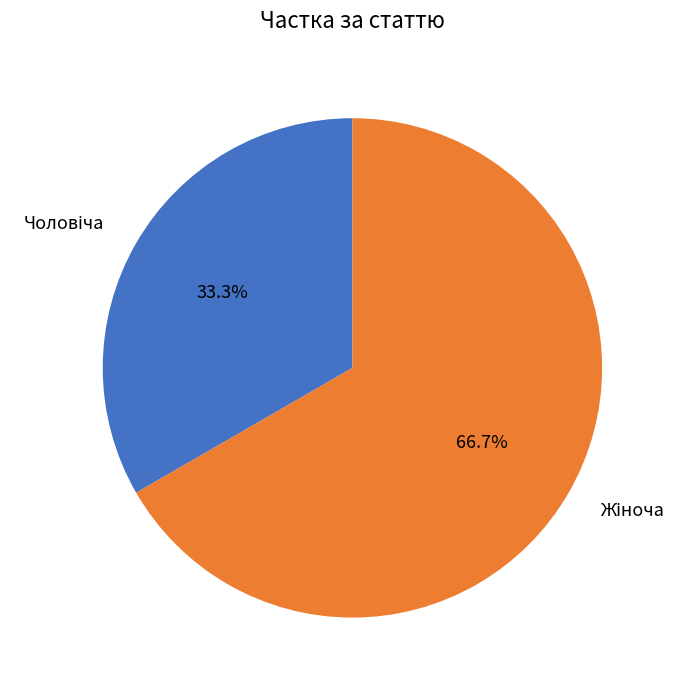

Is there a majority slice in this chart?

Yes